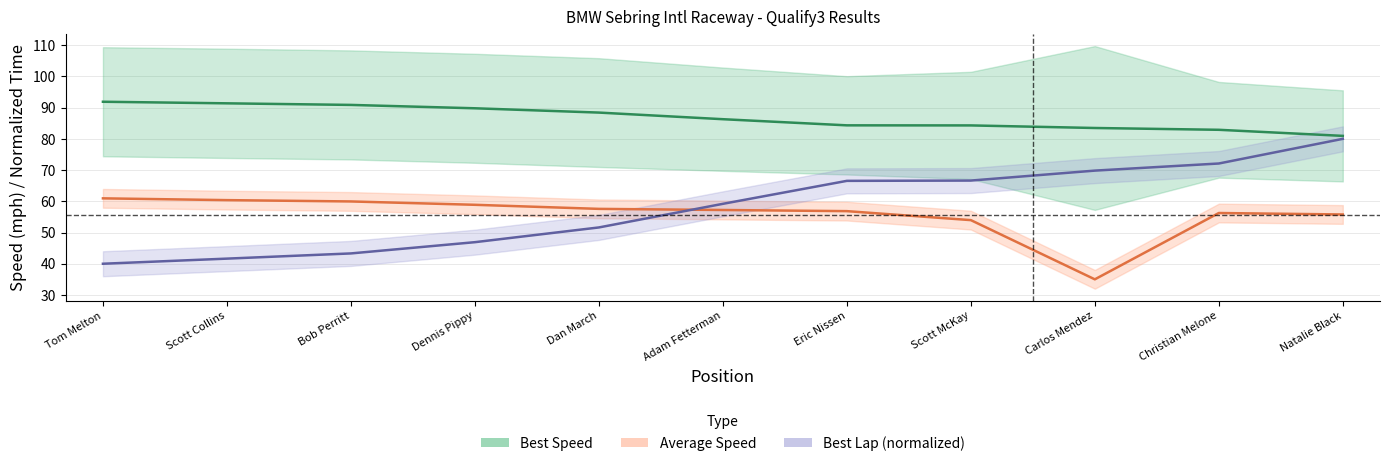

What position from the right is Tom Melton?

11